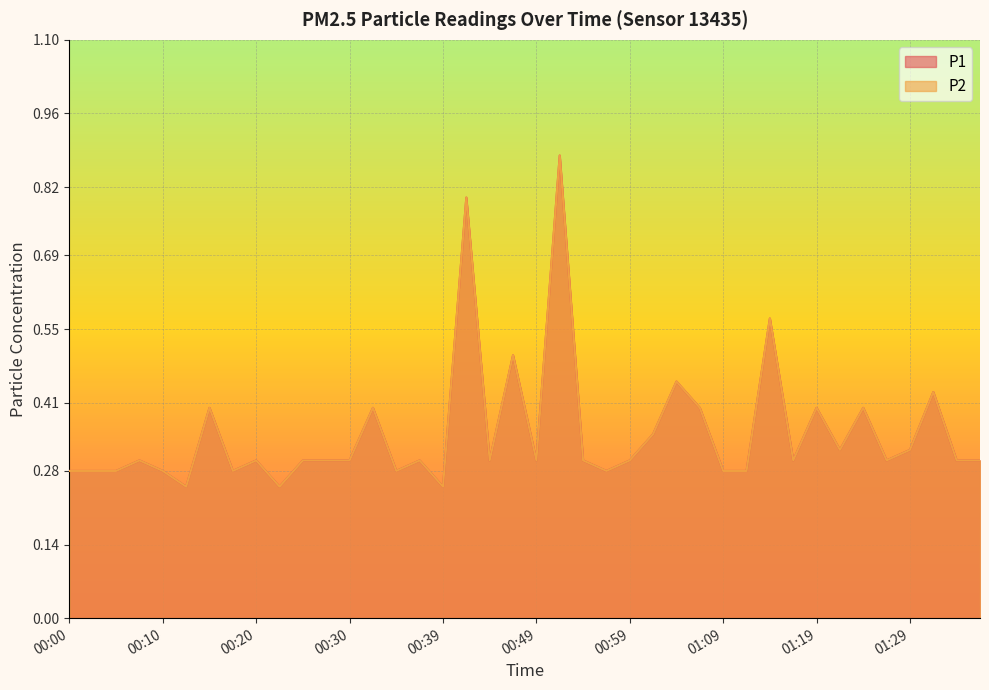

What is the smallest value displayed?

0.2